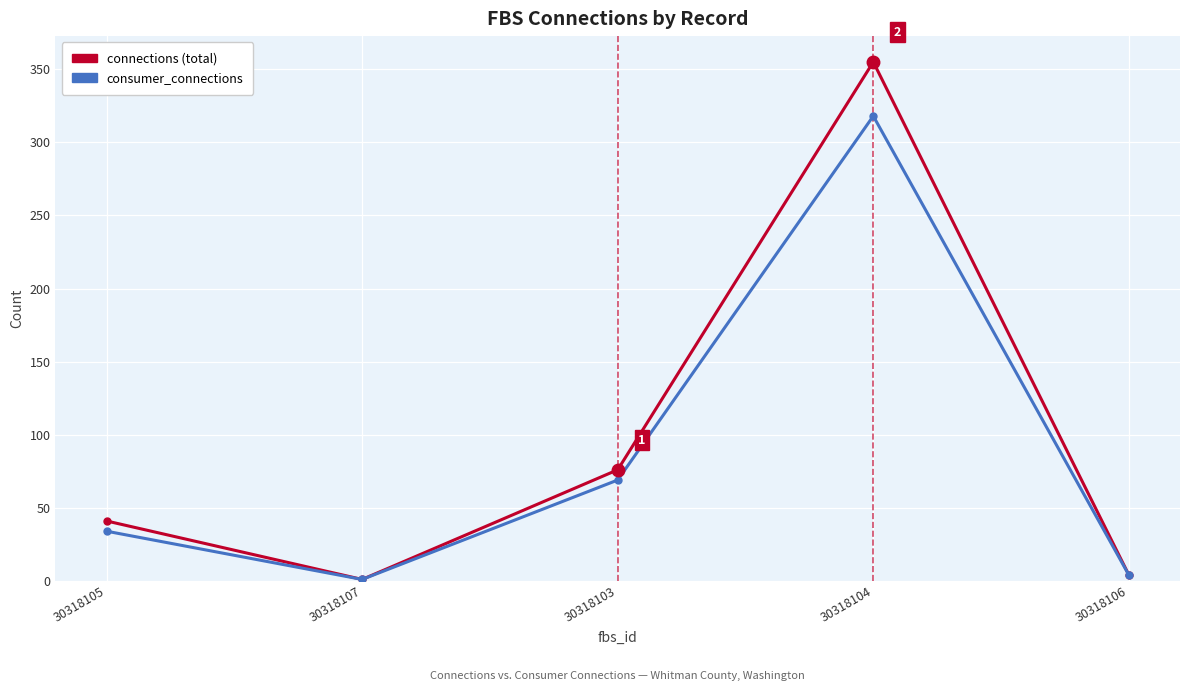

What is the spread (max minus min) of values at 30318105?

7